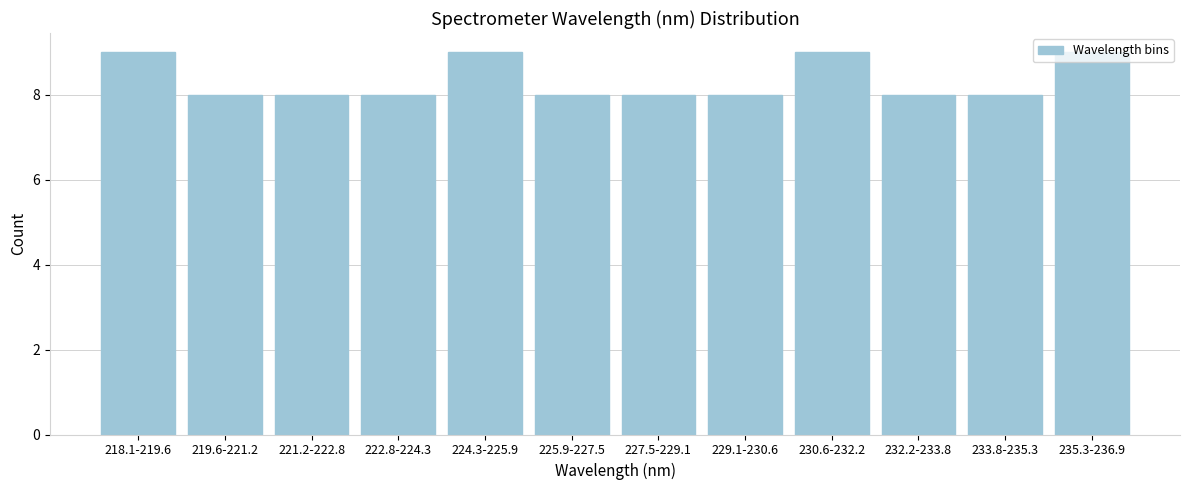

What is the maximum value shown in the chart?

9